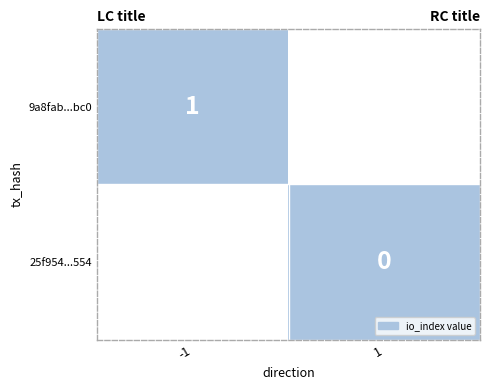

True or false: 9a8fab...bc0 has a value of 1 at -1.

True